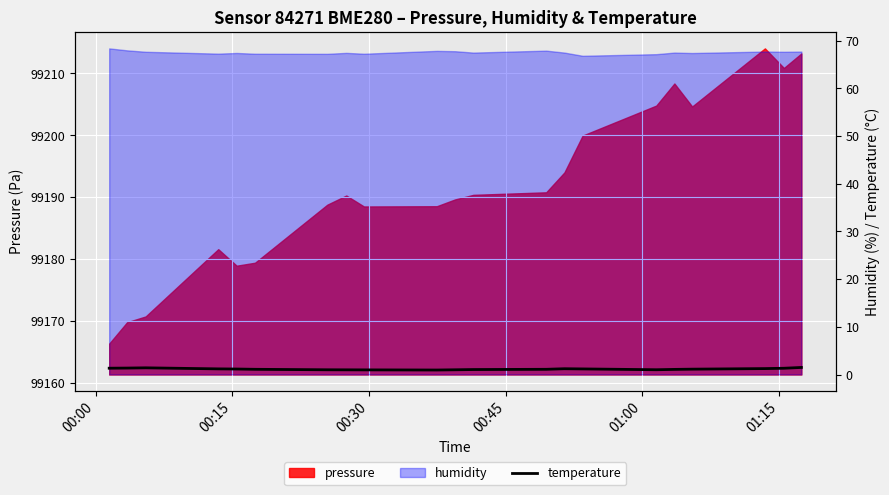

Count the number of categories in the chart.

21